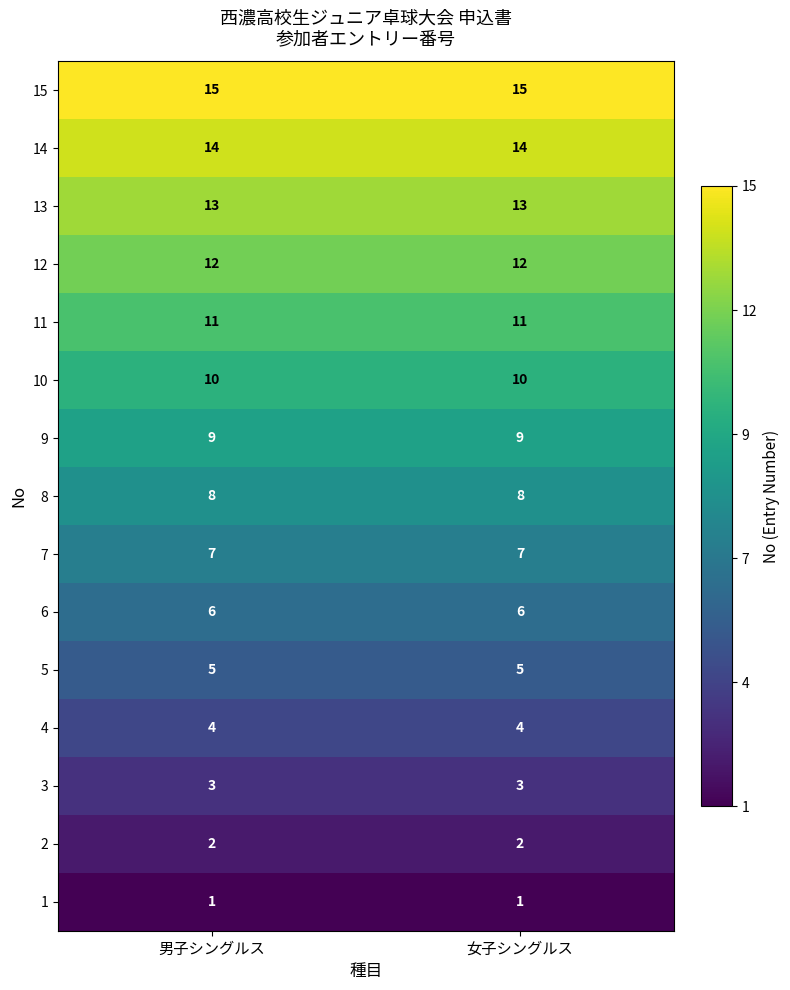

What is the spread (max minus min) of values at 女子シングルス?

14